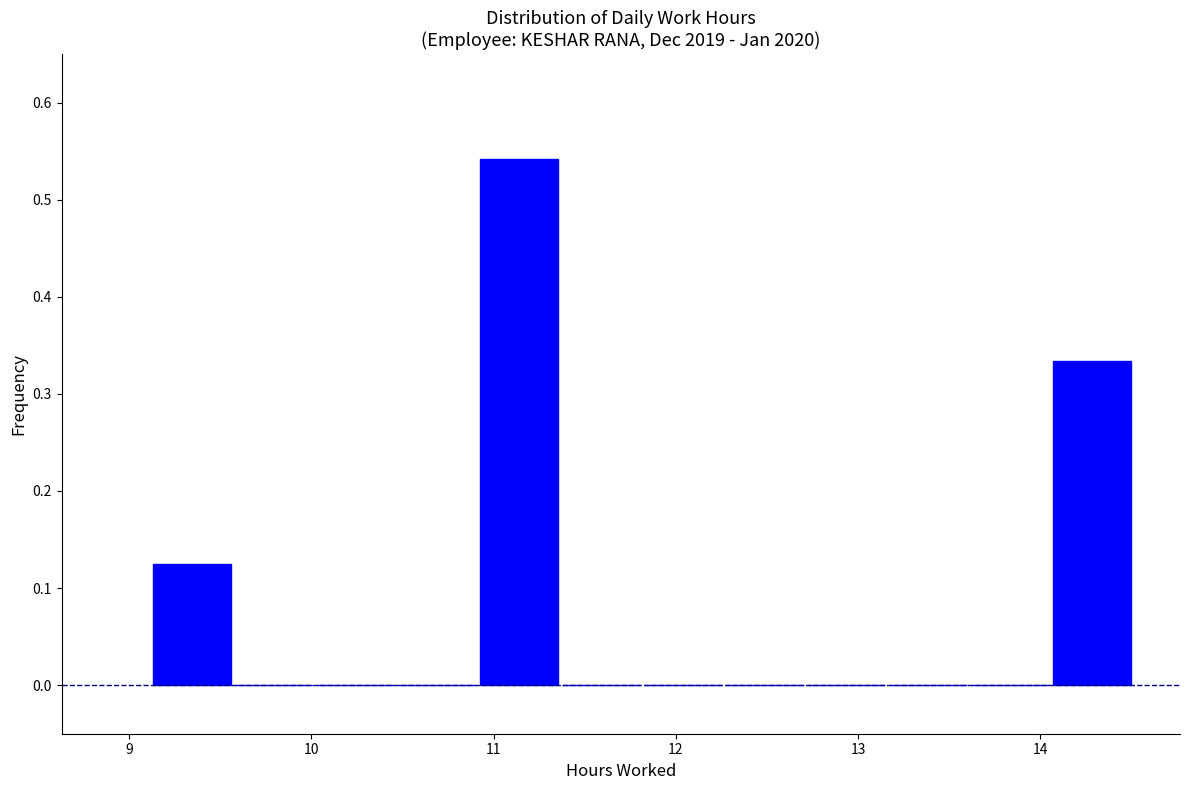

Reading left to right, list every bar in this chart as the range it spans on the x-axis followed by its height. Neither the bar edges nor the heights are printed on the chart, so give them approximately, as read against the axes.

9.1 to 9.6: 0.13
9.6 to 10.0: 0
10.0 to 10.5: 0
10.5 to 10.9: 0
10.9 to 11.4: 0.54
11.4 to 11.8: 0
11.8 to 12.3: 0
12.3 to 12.7: 0
12.7 to 13.2: 0
13.2 to 13.6: 0
13.6 to 14.1: 0
14.1 to 14.5: 0.33